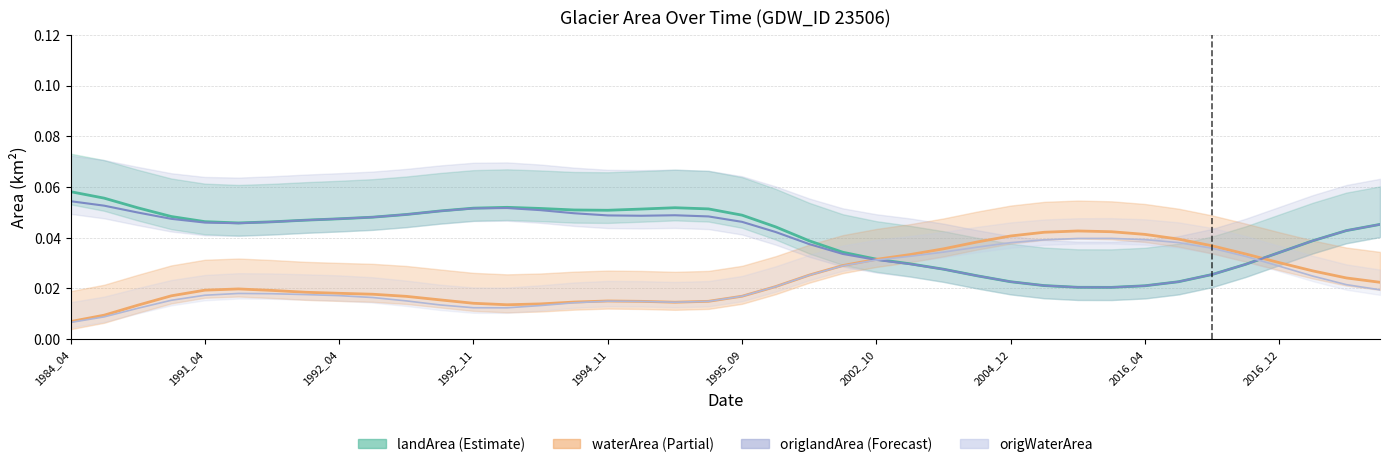

At how many categories does at least one series exceed 0?

40